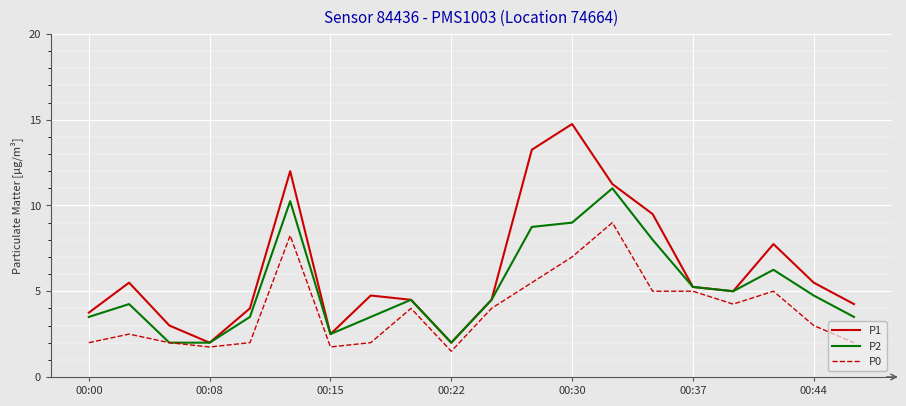

Which series has the largest total across all categories?

P1